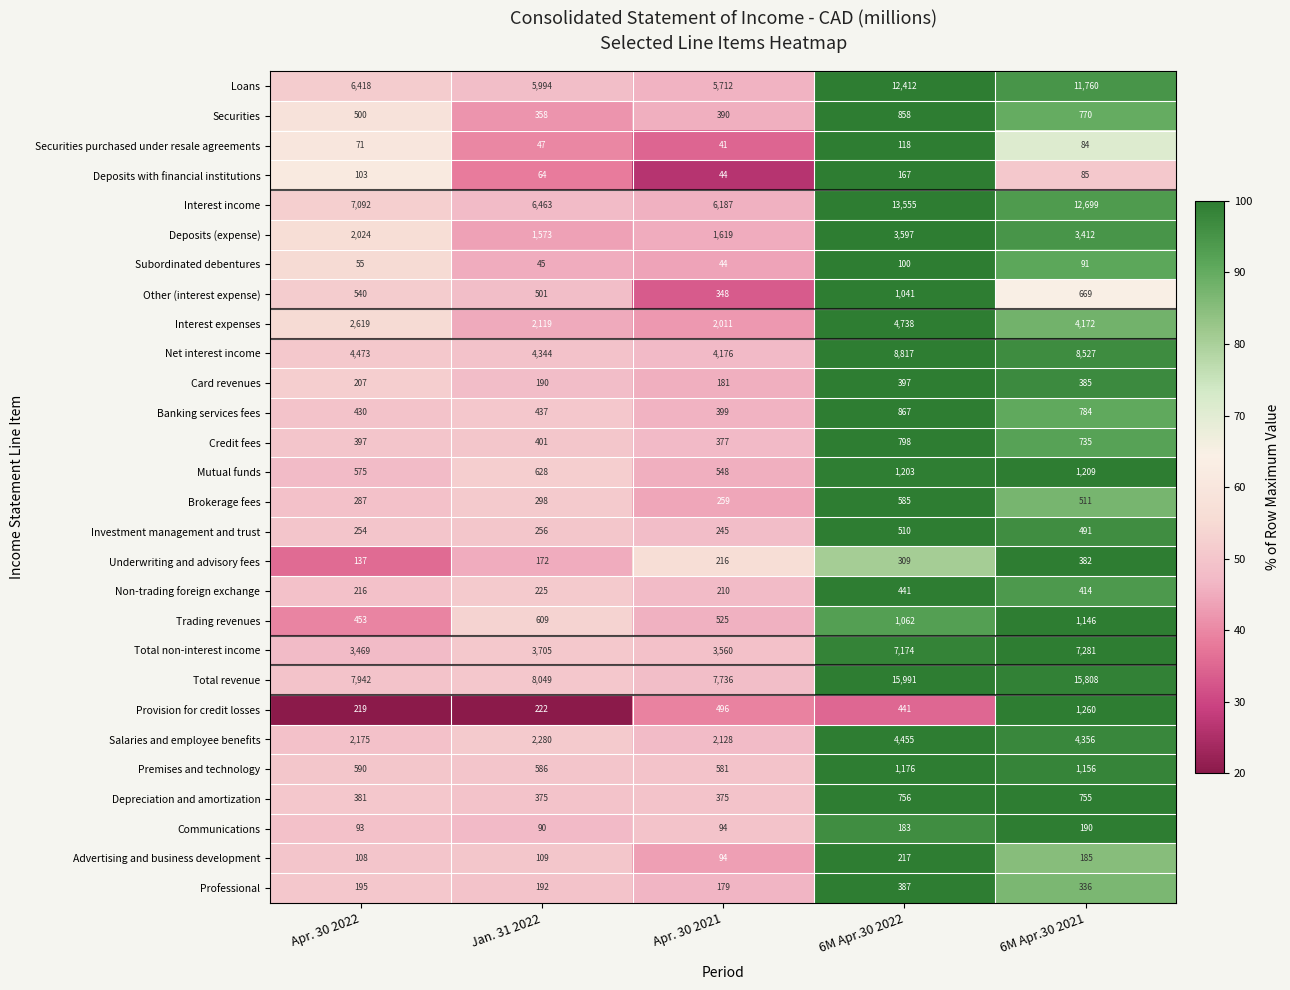

Rank the series by their maximum value, from highest to lowest.

Total revenue, Interest income, Loans, Net interest income, Total non-interest income, Interest expenses, Salaries and employee benefits, Deposits (expense), Provision for credit losses, Mutual funds, Premises and technology, Trading revenues, Other (interest expense), Banking services fees, Securities, Credit fees, Depreciation and amortization, Brokerage fees, Investment management and trust, Non-trading foreign exchange, Card revenues, Professional, Underwriting and advisory fees, Advertising and business development, Communications, Deposits with financial institutions, Securities purchased under resale agreements, Subordinated debentures